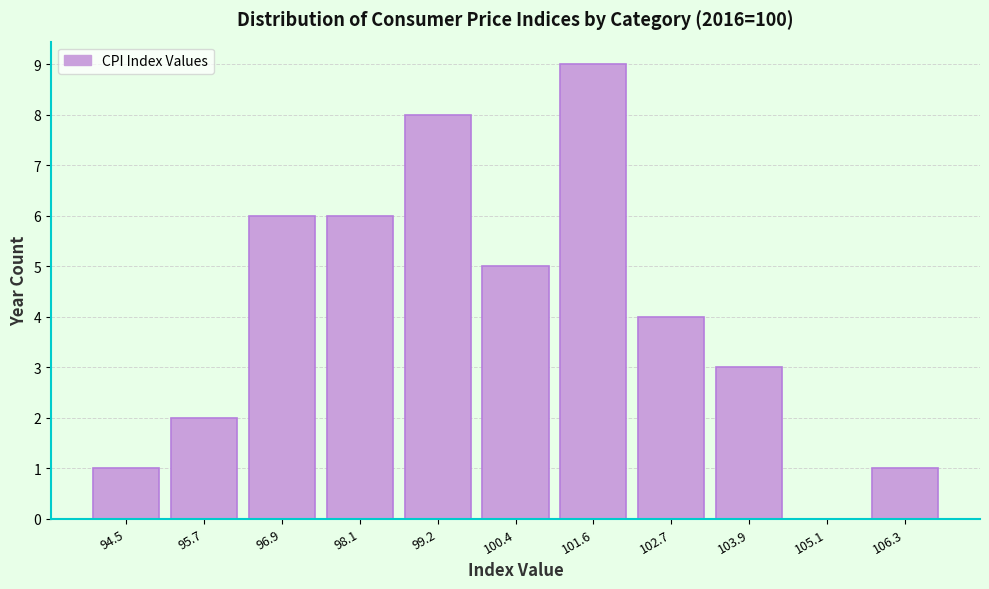

Reading left to right, transcribe this chart: for each bar, give the range it covers on the x-axis and its height. Neither the bar edges nor the heights are printed on the chart, so give them approximately, as read against the axes.

94.0 to 95.2: 1
95.2 to 96.2: 2
96.2 to 97.4: 6
97.4 to 98.6: 6
98.6 to 99.8: 8
99.8 to 101.0: 5
101.0 to 102.2: 9
102.2 to 103.4: 4
103.4 to 104.6: 3
104.6 to 105.6: 0
105.6 to 106.8: 1